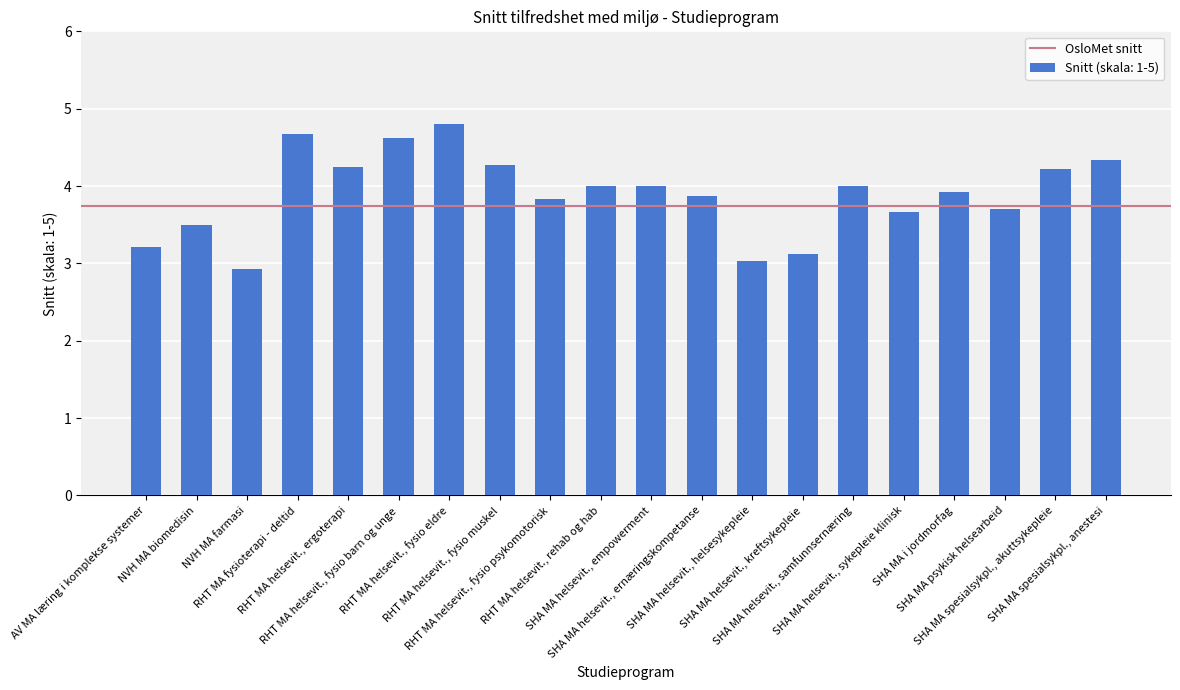

What is the minimum value shown in the chart?

2.9